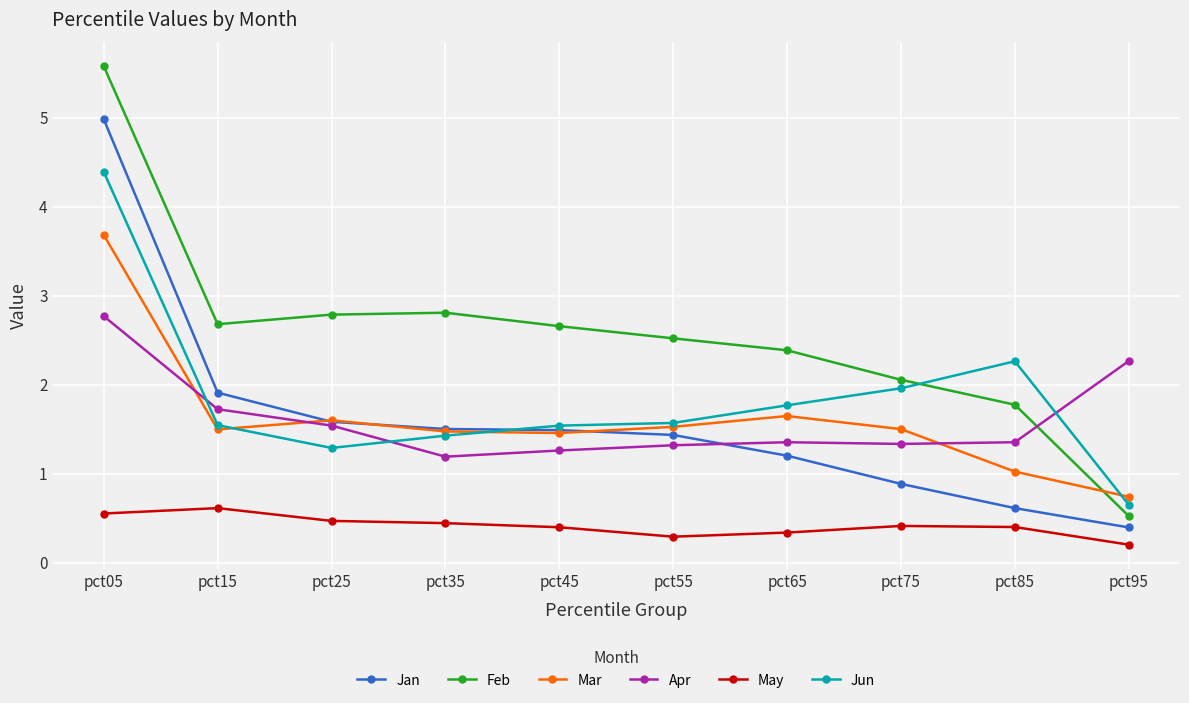

True or false: Mar and May cross at least once.

False